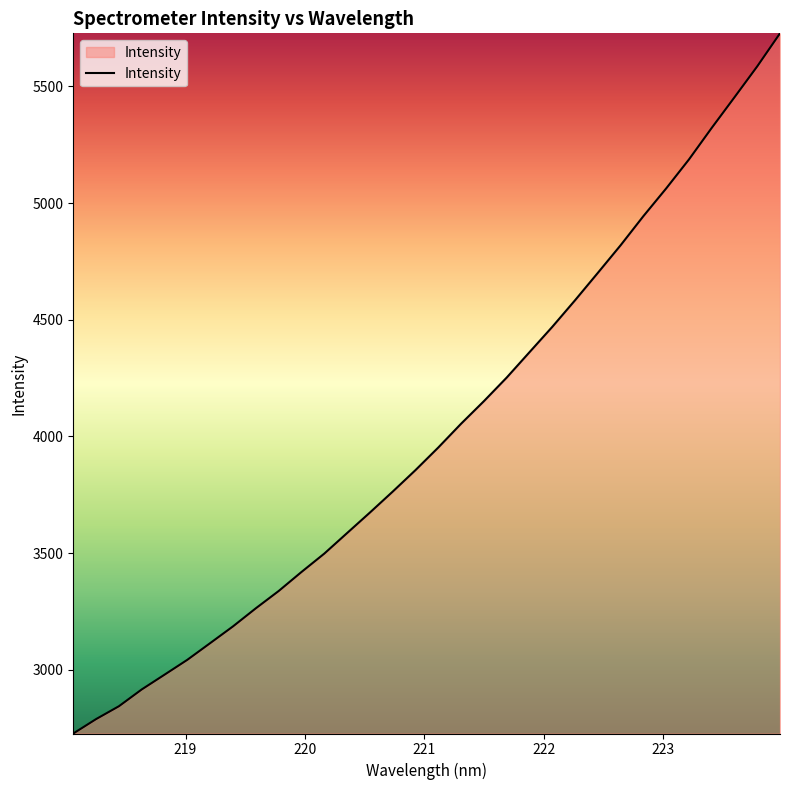

What is the difference between the maximum and minimum values?

2999.8